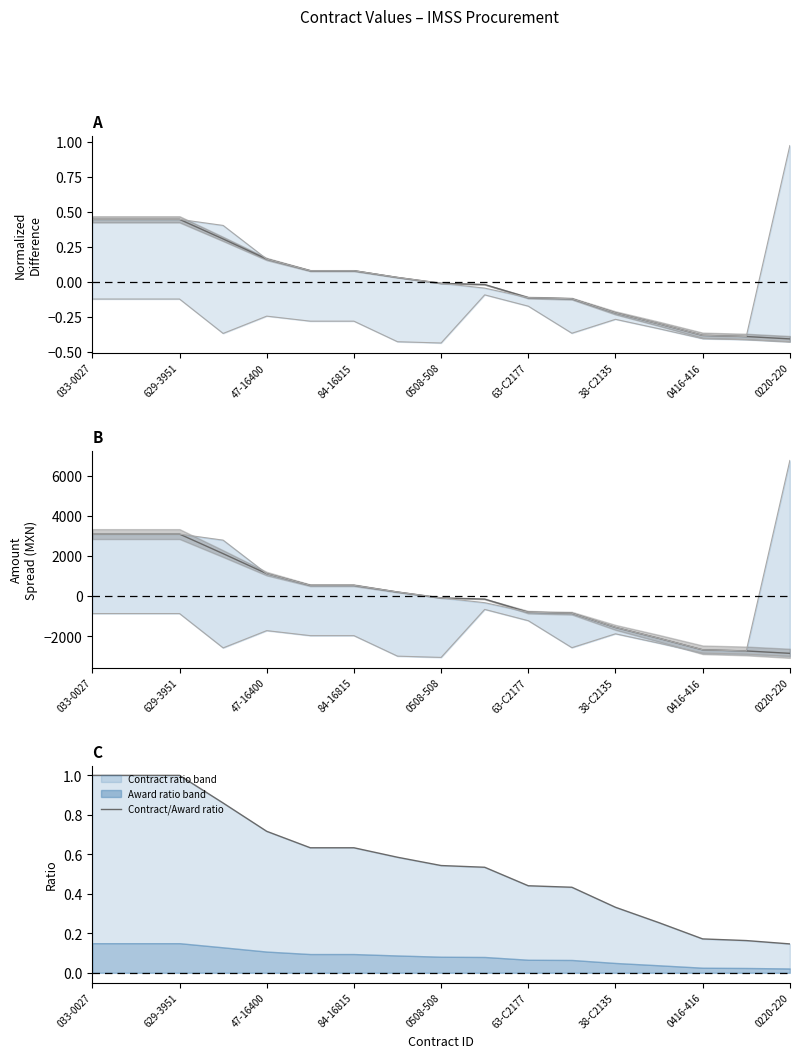

What position from the left is 84-16815?

4